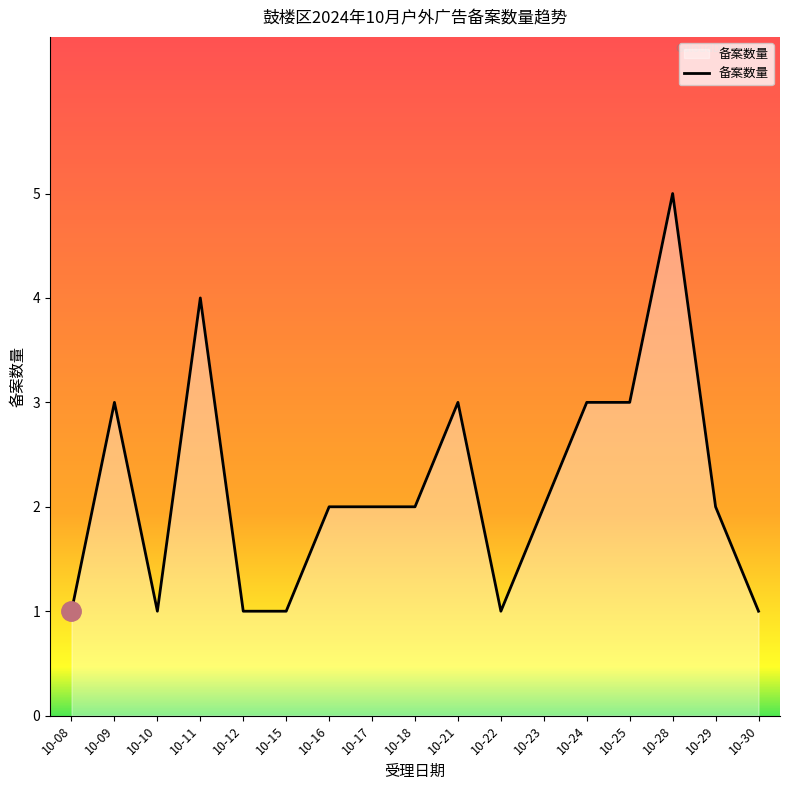

Which has a higher value, 10-21 or 10-12?

10-21